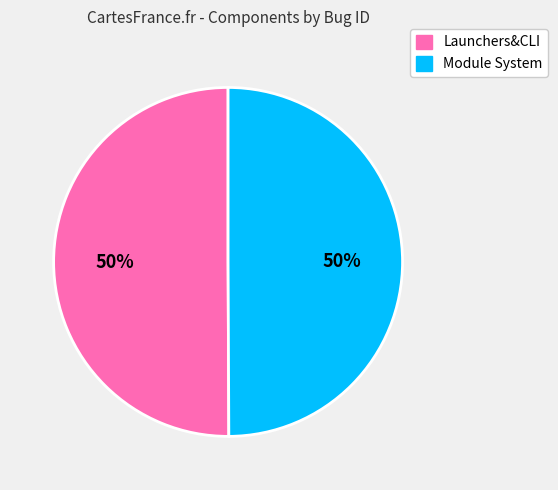

Approximately how many times larger is the value at Module System compared to Launchers&CLI?

1.0